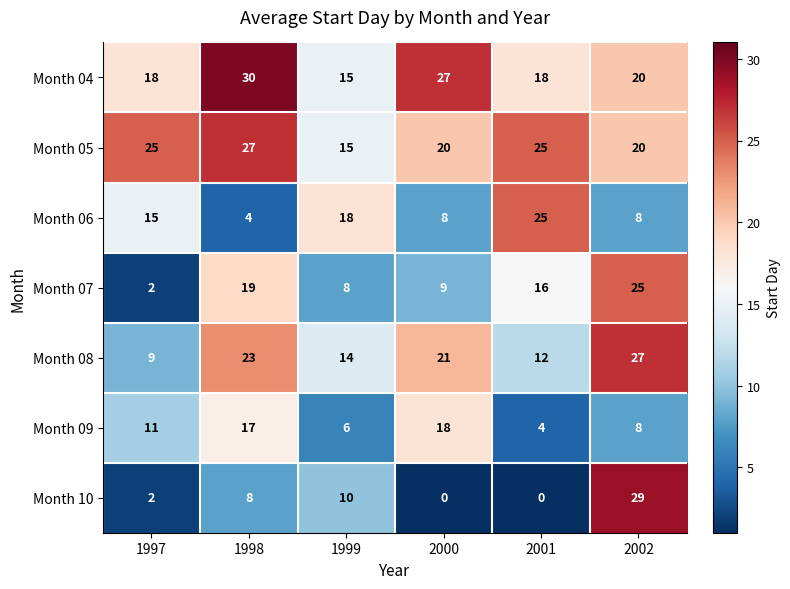

What is the lowest value of the Month 04 series?

15